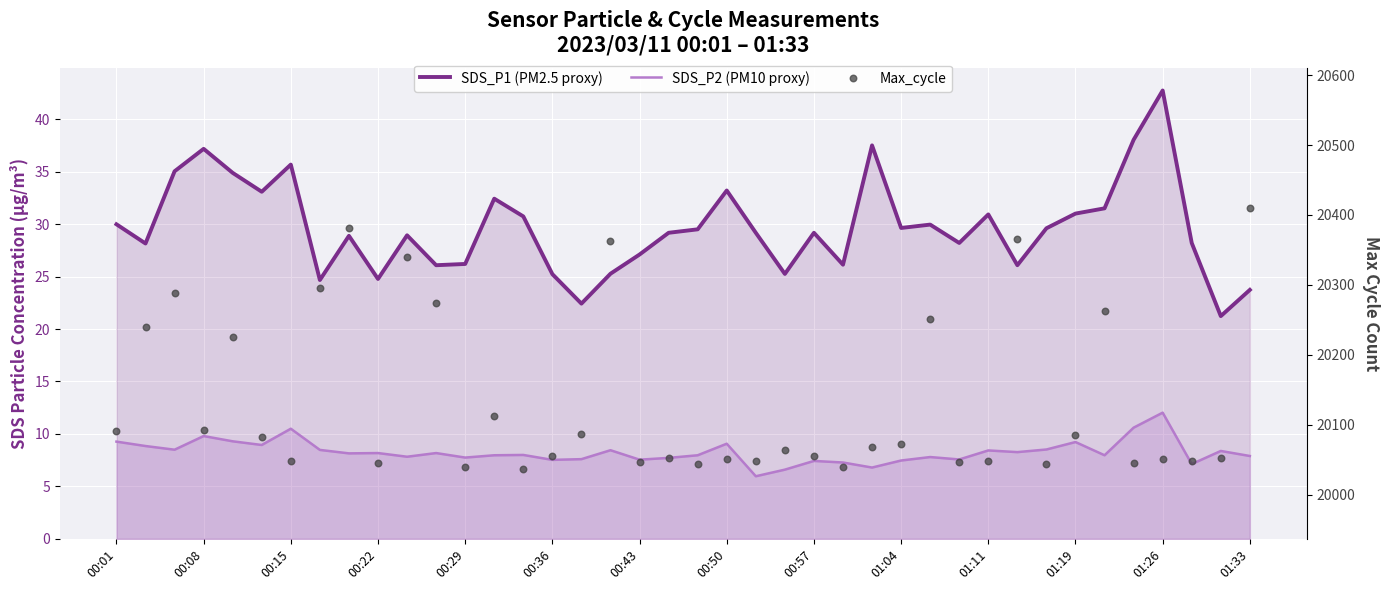

Which series contains the lowest Y value?

SDS_P2 (PM10 proxy)